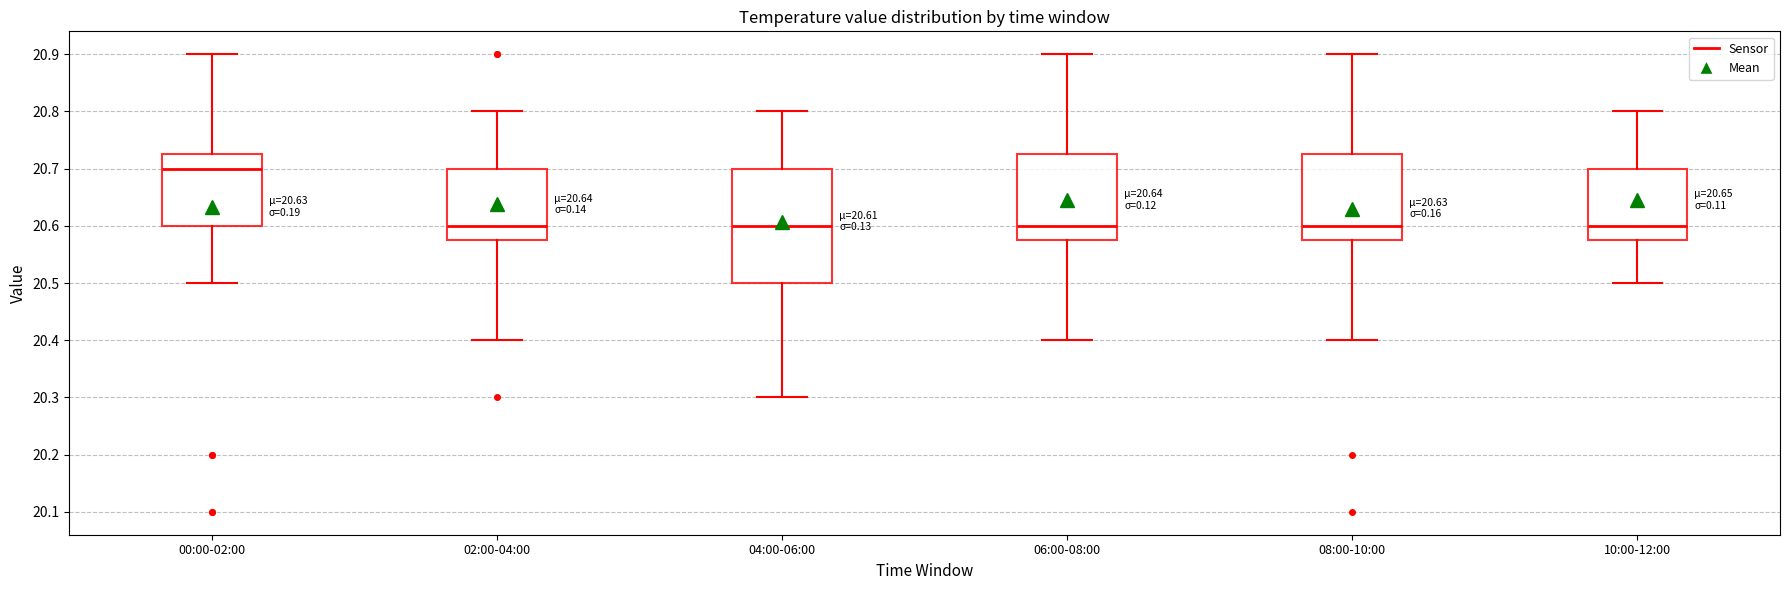

Comparing the boxes themselves (not the whiskers), which one is the tallest?

04:00-06:00